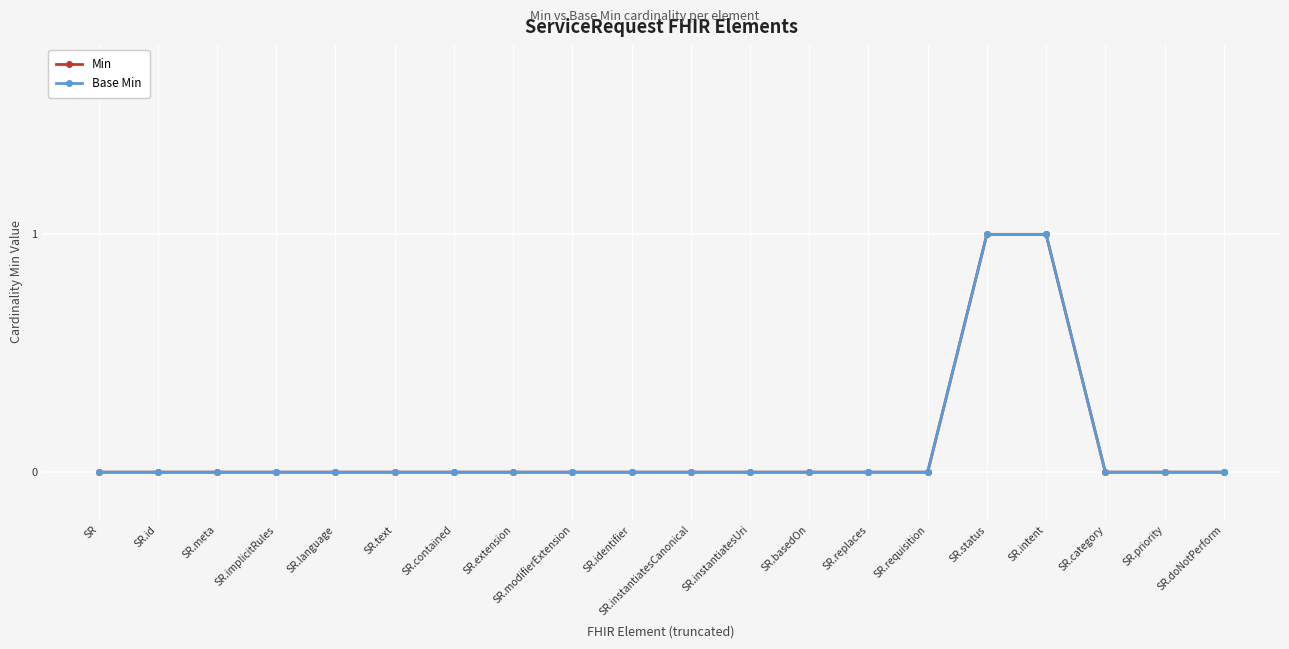

Read the Base Min value at SR.intent.

1